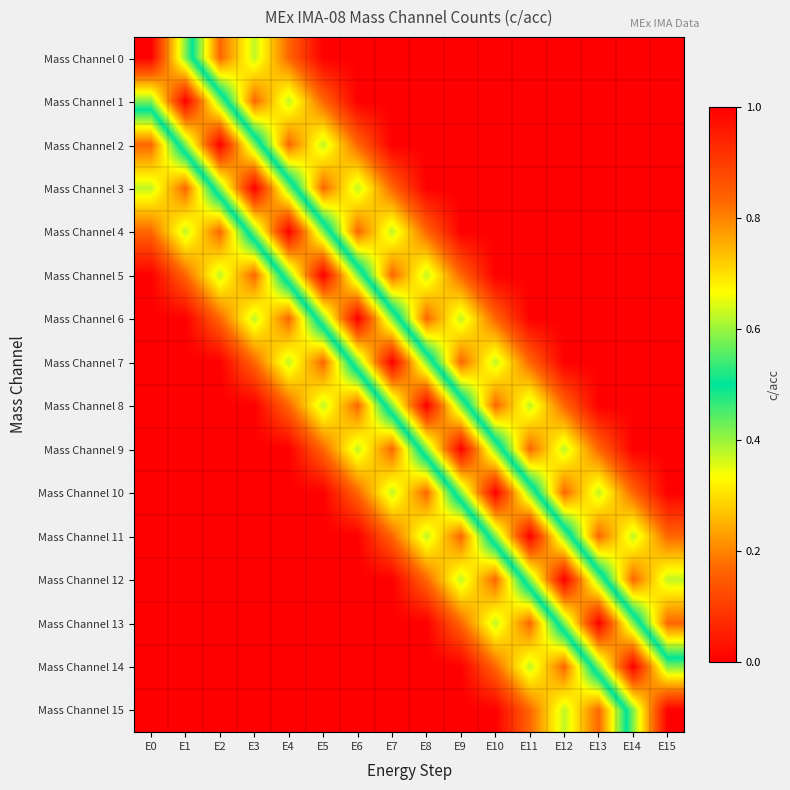

Between E15 and E14, which is larger?

E15